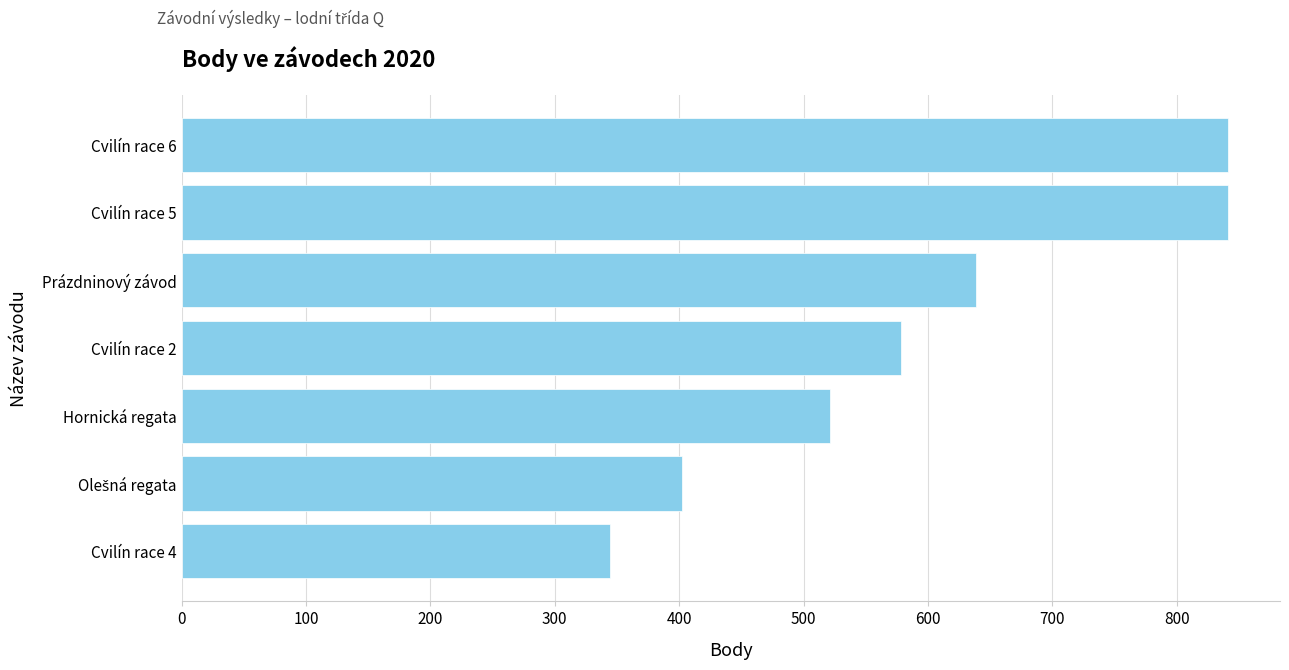

What is the difference between the second highest and minimum values?

497